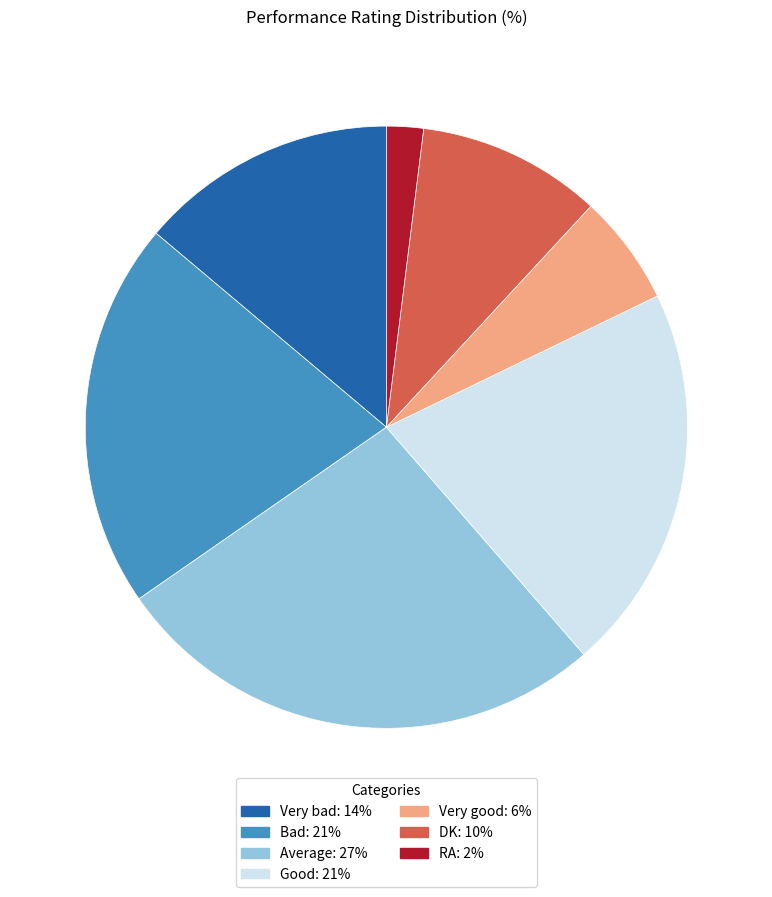

Is the sum of RA and DK greater than half?

No